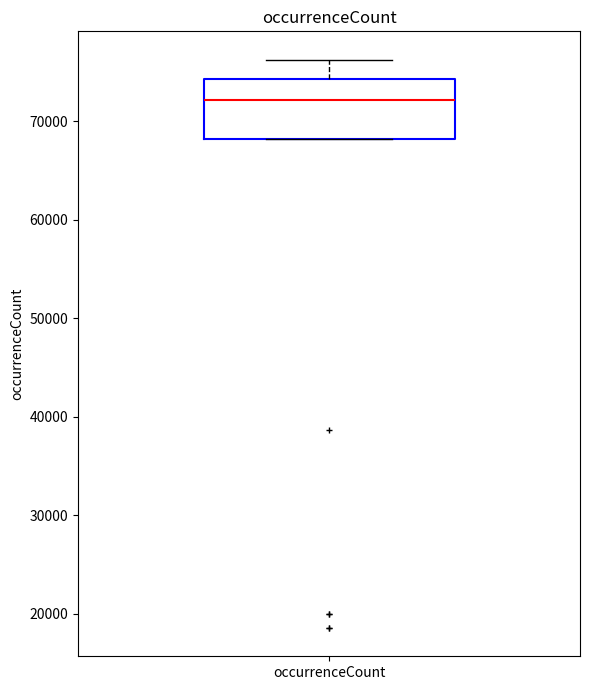

Read this box plot against the y-axis: the position of the median line, the range covered by the box, and the ends of both whiskers. The values are not printed on the chart, so give them approximately, as read against the axis.

median 72000, box 68000 to 74000, whiskers 68000 to 76000